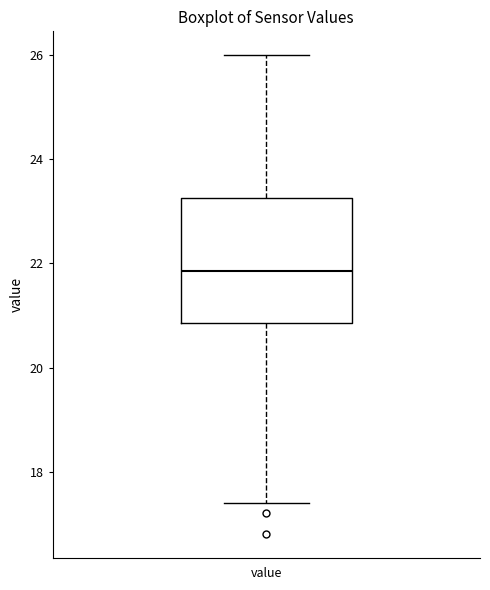

Transcribe this box plot: give where the median line is, the range the box spans, and where the two whiskers end, as read against the y-axis. The values are not printed on the chart, so give them approximately, as read against the axis.

median 21.8, box 20.8 to 23.2, whiskers 17.4 to 26.0